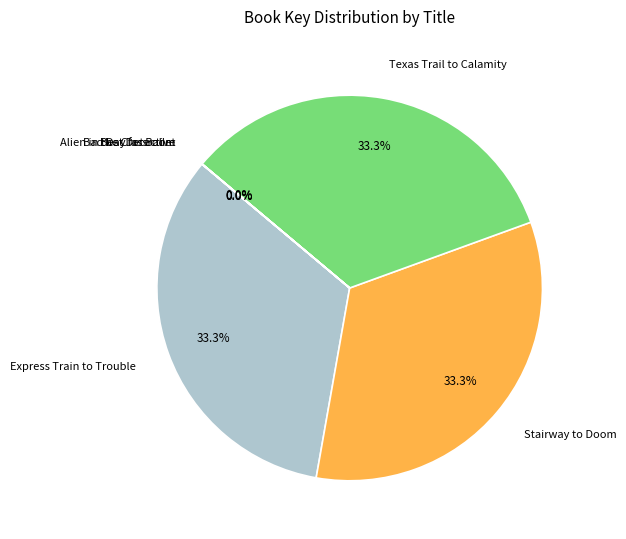

Combined, what portion of the pie is Stairway to Doom and Texas Trail to Calamity?

66.7%